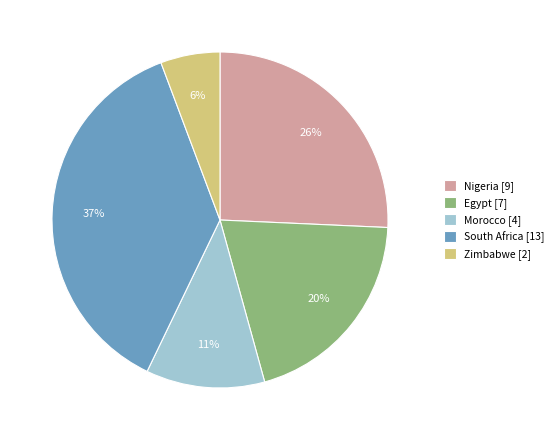

Does Zimbabwe account for over 50% of the chart?

No